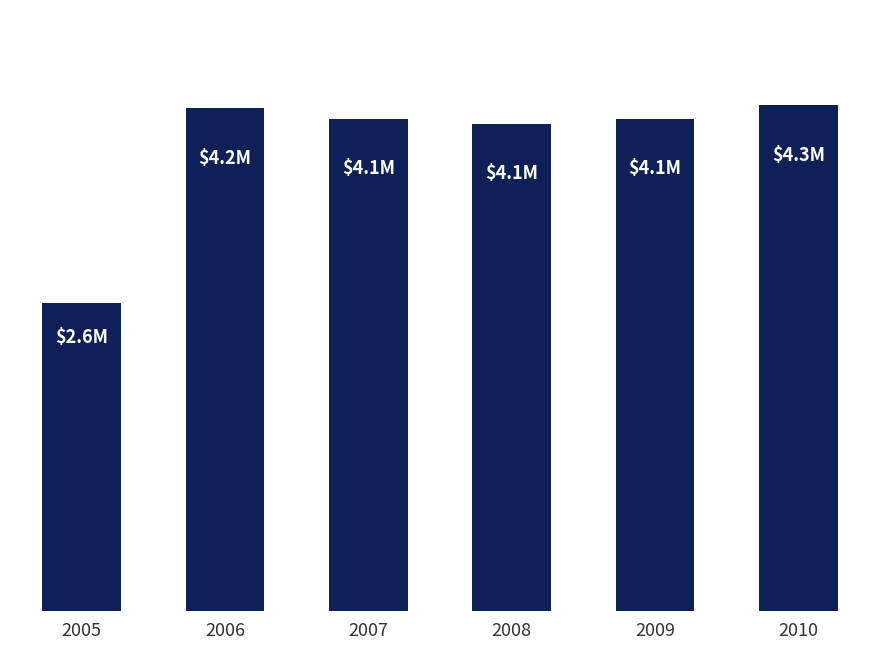

Are the bars horizontal?

No